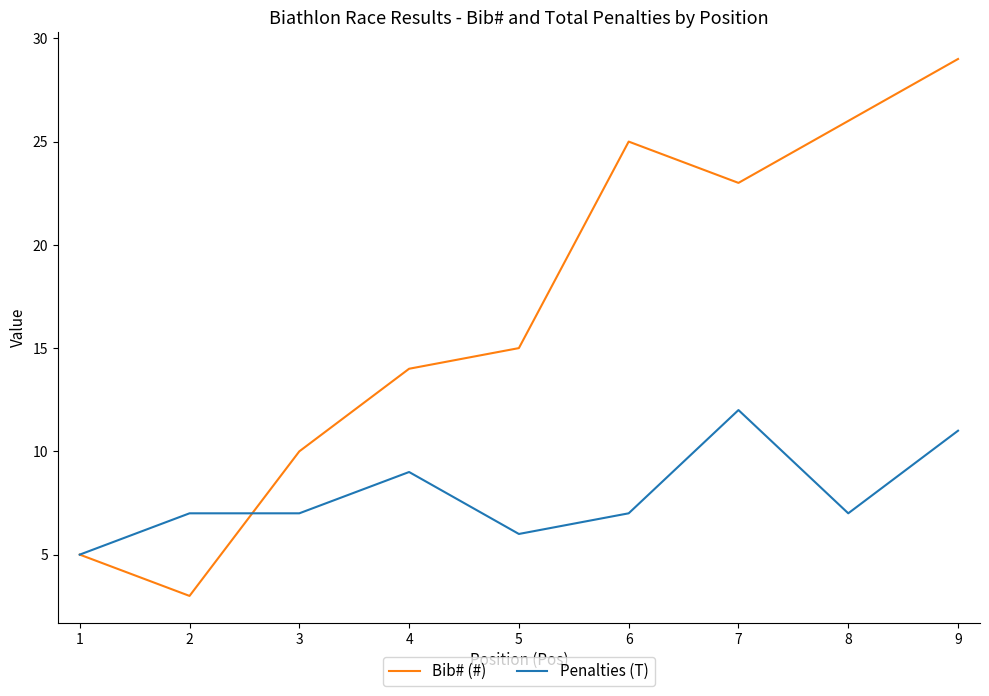

What are all the series names shown in the legend?

Bib# (#), Penalties (T)